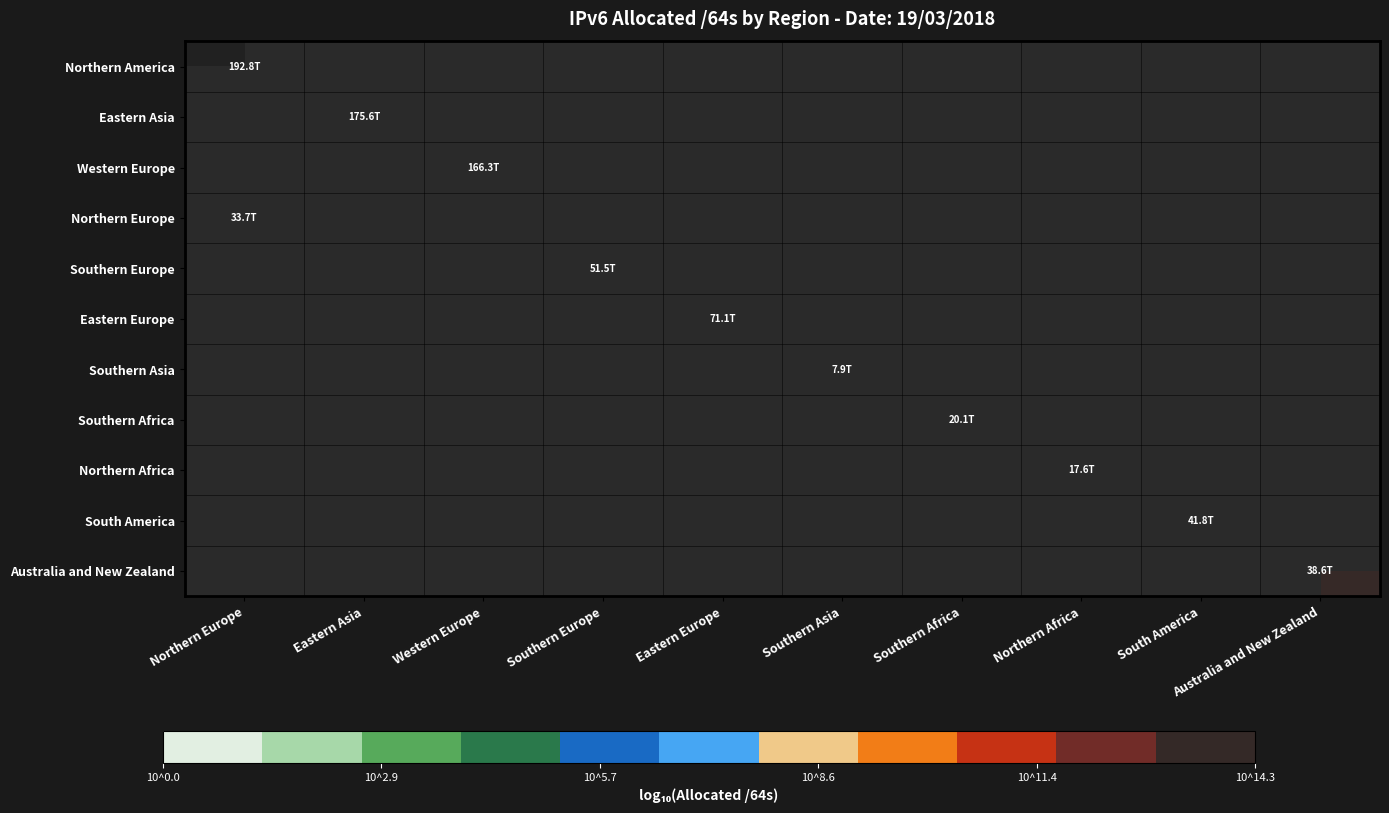

How many distinct data groups are displayed?

11